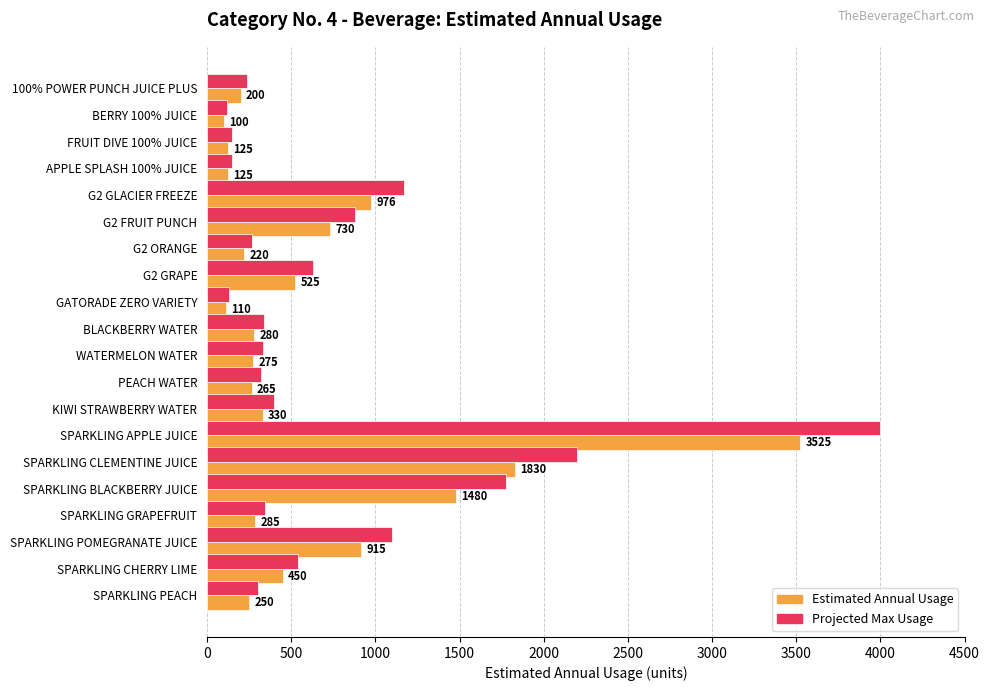

What is the total value across all series at BLACKBERRY WATER?

616.0